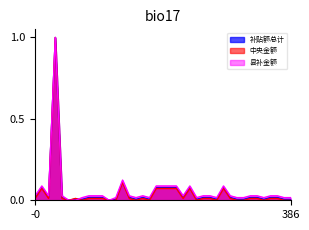

Reading left to right, what are all the values shown in this chart?

补贴额总计: 0.0	0.1	0.0	1.0	0.0	0.0	0.0	0.0	0.0	0.0	0.0	0.0	0.0	0.1	0.0	0.0	0.0	0.0	0.1	0.1	0.1	0.1	0.0	0.1	0.0	0.0	0.0	0.0	0.1	0.0	0.0	0.0	0.0	0.0	0.0	0.0	0.0	0.0	0.0
县补金额: 0.0	0.1	0.0	1.0	0.0	0.0	0.0	0.0	0.0	0.0	0.0	0.0	0.0	0.1	0.0	0.0	0.0	0.0	0.1	0.1	0.1	0.1	0.0	0.1	0.0	0.0	0.0	0.0	0.1	0.0	0.0	0.0	0.0	0.0	0.0	0.0	0.0	0.0	0.0
中央金额: 0.0	0.1	0.0	1.0	0.0	0.0	0.0	0.0	0.0	0.0	0.0	0.0	0.0	0.1	0.0	0.0	0.0	0.0	0.1	0.1	0.1	0.1	0.0	0.1	0.0	0.0	0.0	0.0	0.1	0.0	0.0	0.0	0.0	0.0	0.0	0.0	0.0	0.0	0.0